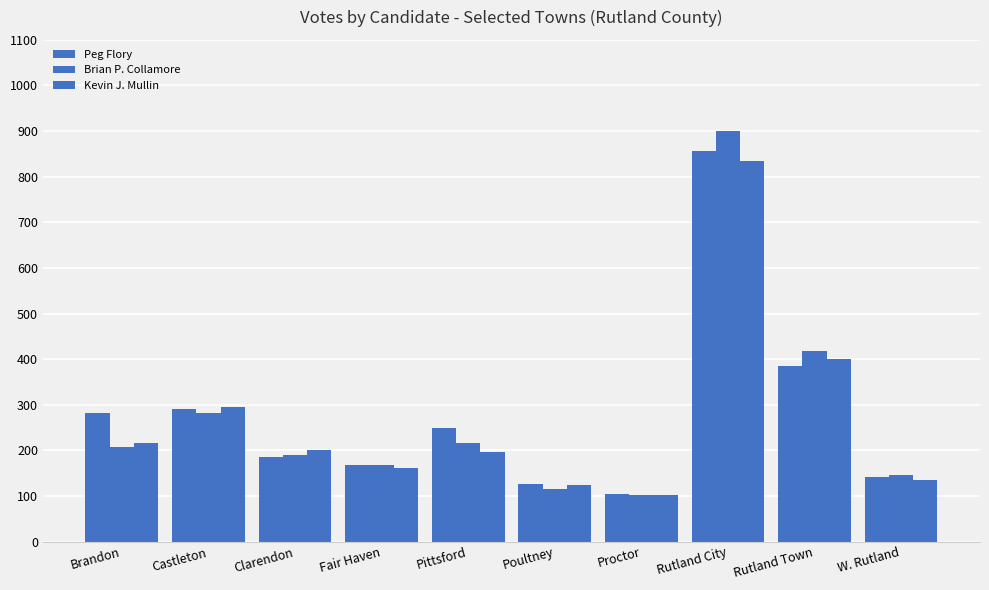

Rank the categories by Kevin J. Mullin value from lowest to highest.

Proctor, Poultney, W. Rutland, Fair Haven, Pittsford, Clarendon, Brandon, Castleton, Rutland Town, Rutland City